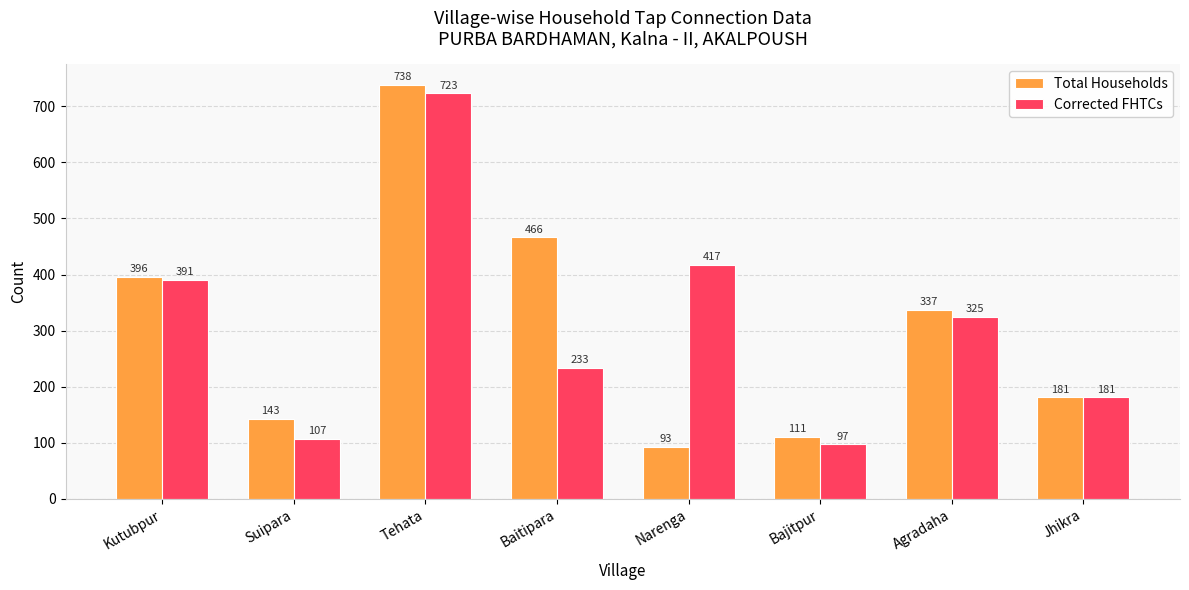

Count the number of categories in the chart.

8